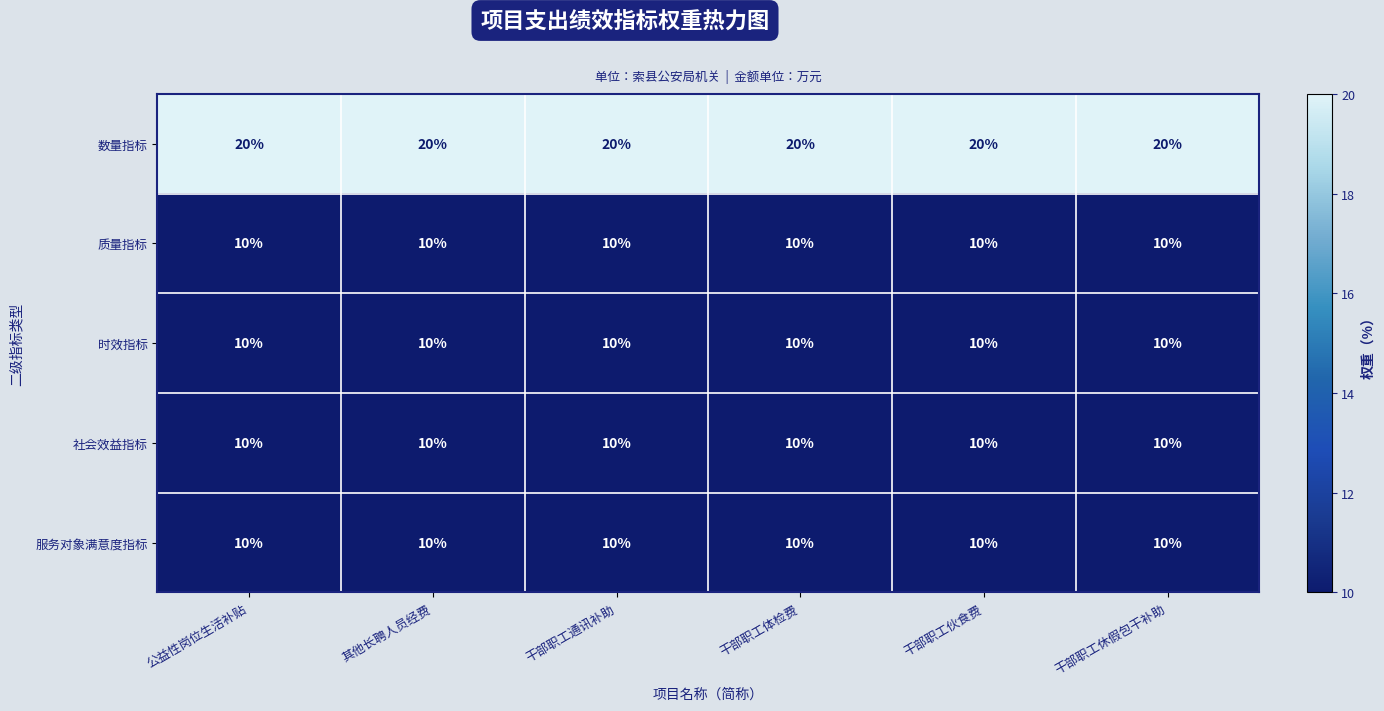

What is the greatest value displayed?

20